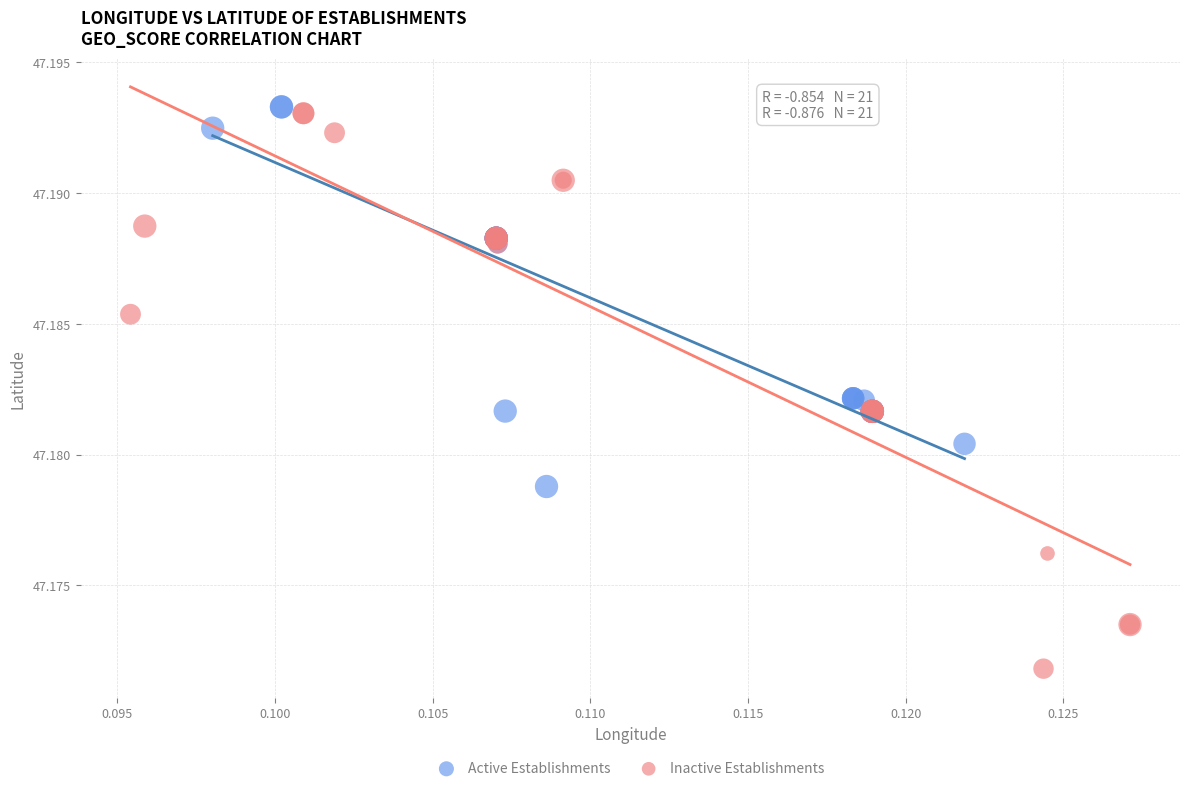

Which series contains the lowest Y value?

Inactive Establishments